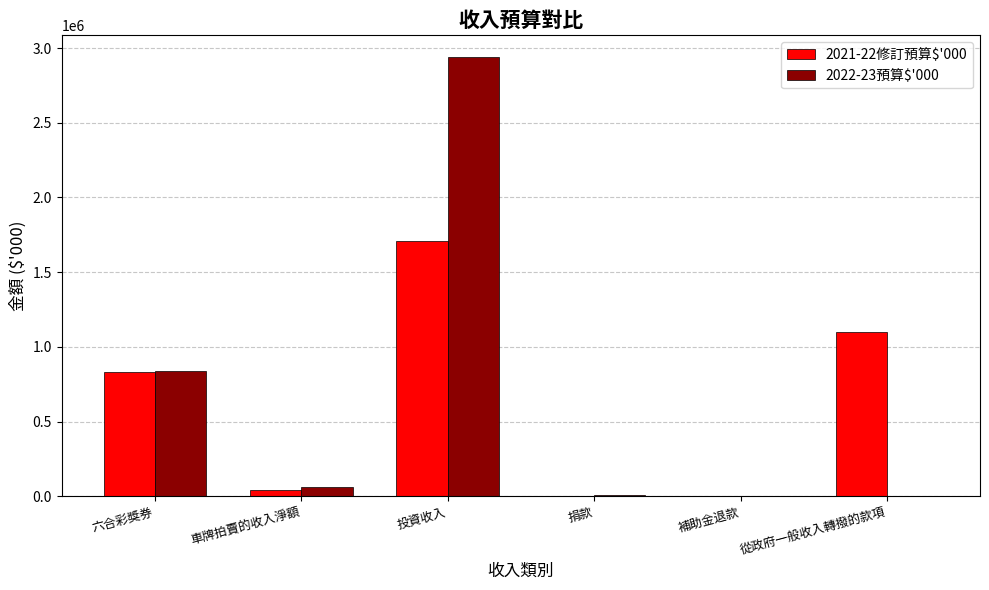

Which series has the widest spread of values?

2022-23預算$'000